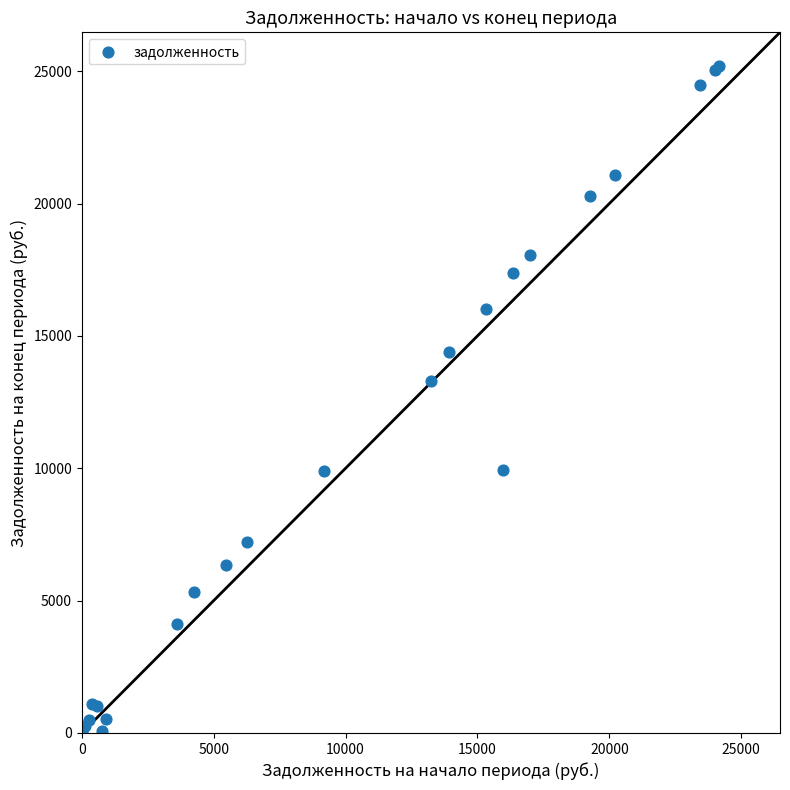

What Y value in the scatter plot is closest to 12603?

13281.5